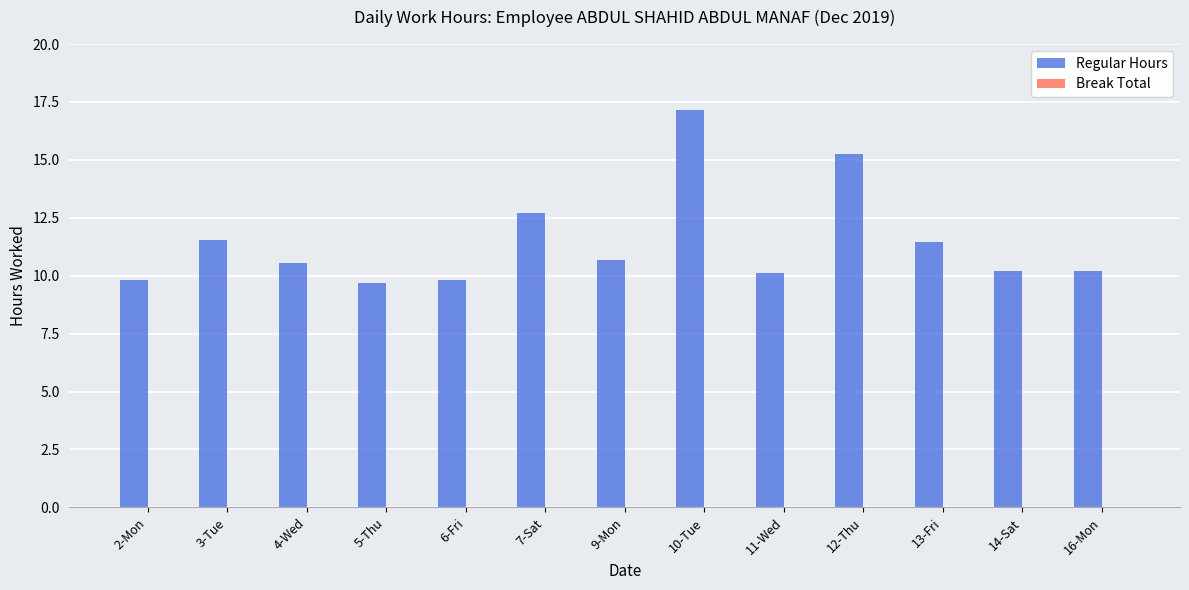

How many bars are there in total?

13